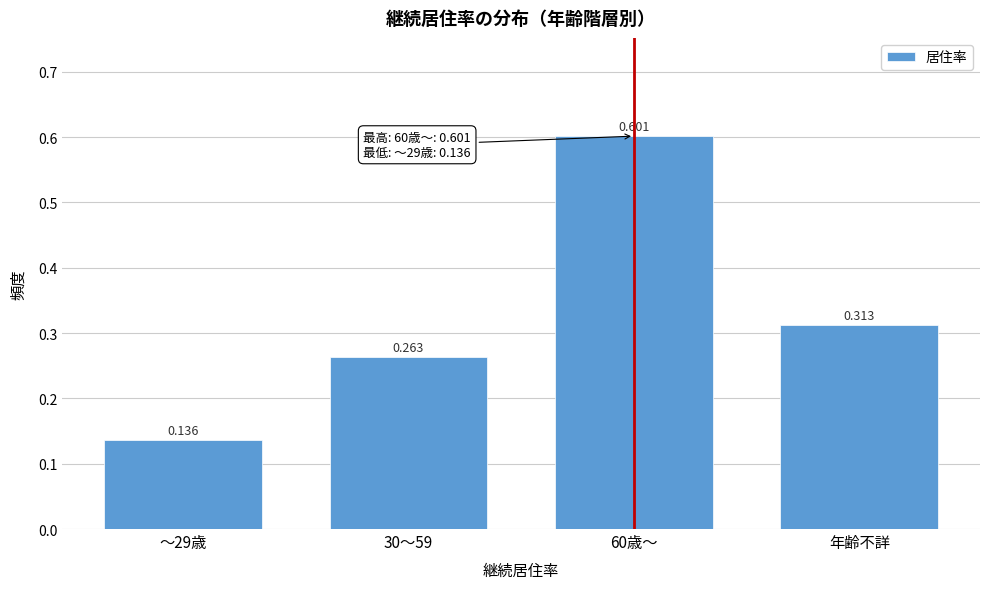

What is the label of the 4th bar from the left?

年齢不詳